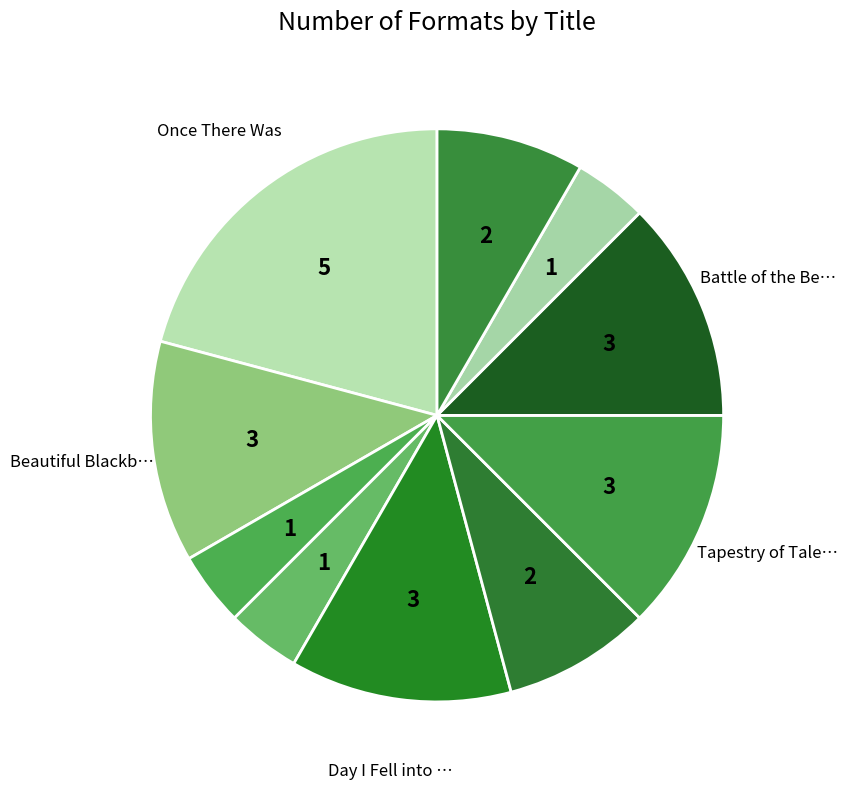

Is there a majority slice in this chart?

No